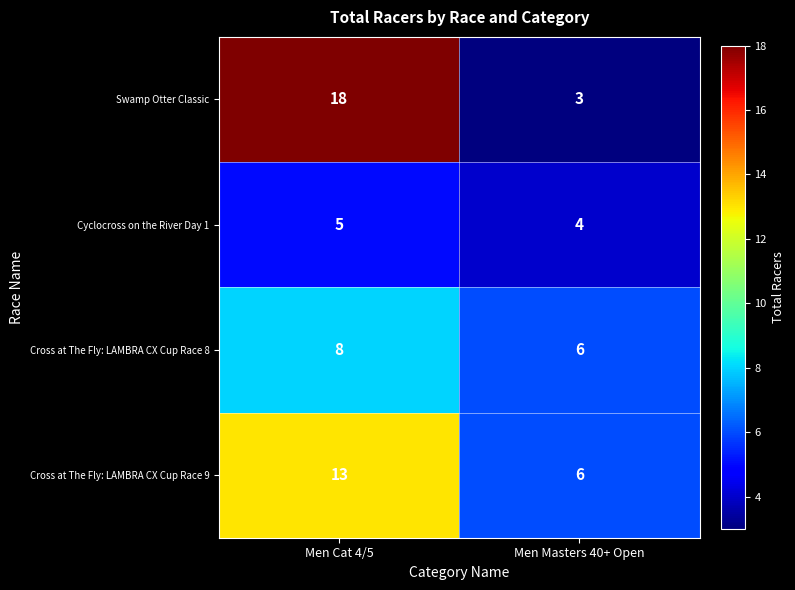

At how many categories does at least one series exceed 5?

2